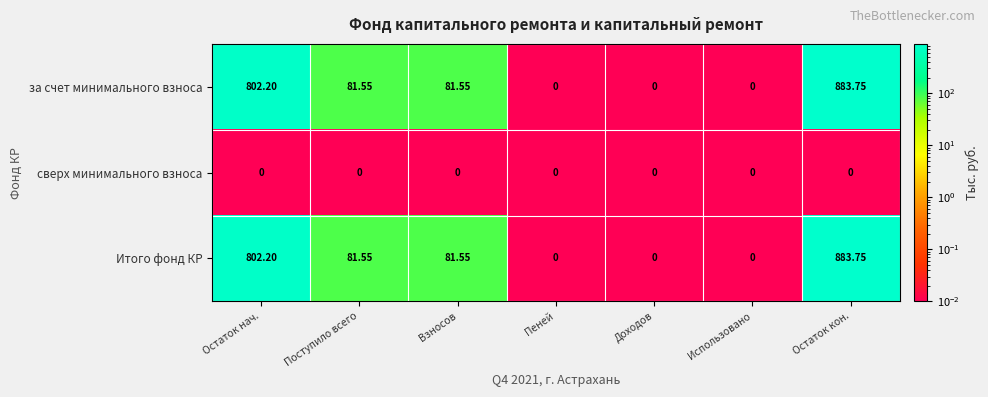

Is the value of Итого фонд КР at Взносов greater than the value of сверх минимального взноса at Доходов?

Yes